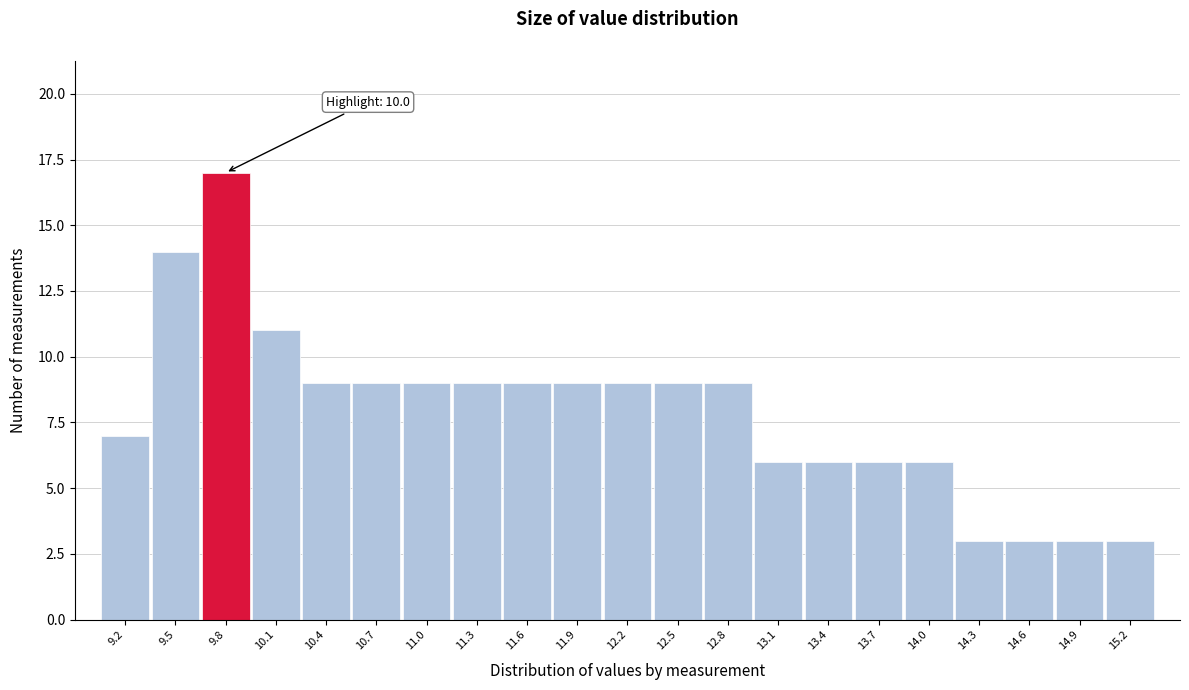

Reading left to right, what are all the values shown in this chart?

9.2=7	9.5=14	9.8=17	10.1=11	10.4=9	10.7=9	11.0=9	11.3=9	11.6=9	11.9=9	12.2=9	12.5=9	12.8=9	13.1=6	13.4=6	13.7=6	14.0=6	14.3=3	14.6=3	14.9=3	15.2=3